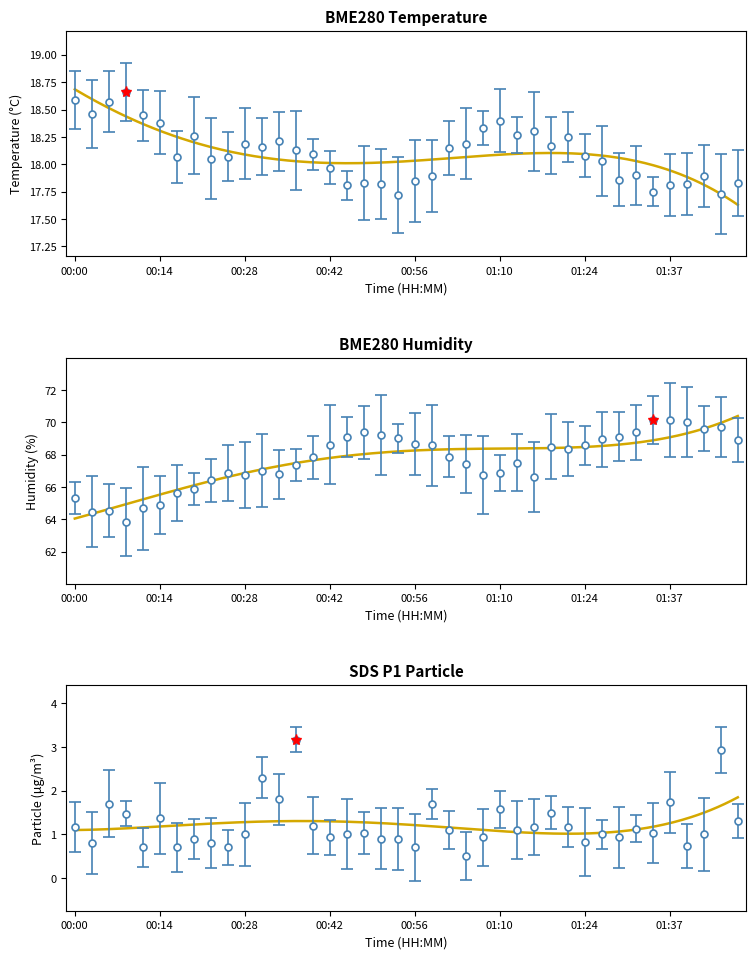

True or false: SDS_P1 and BME280_temperature intersect in this chart.

False